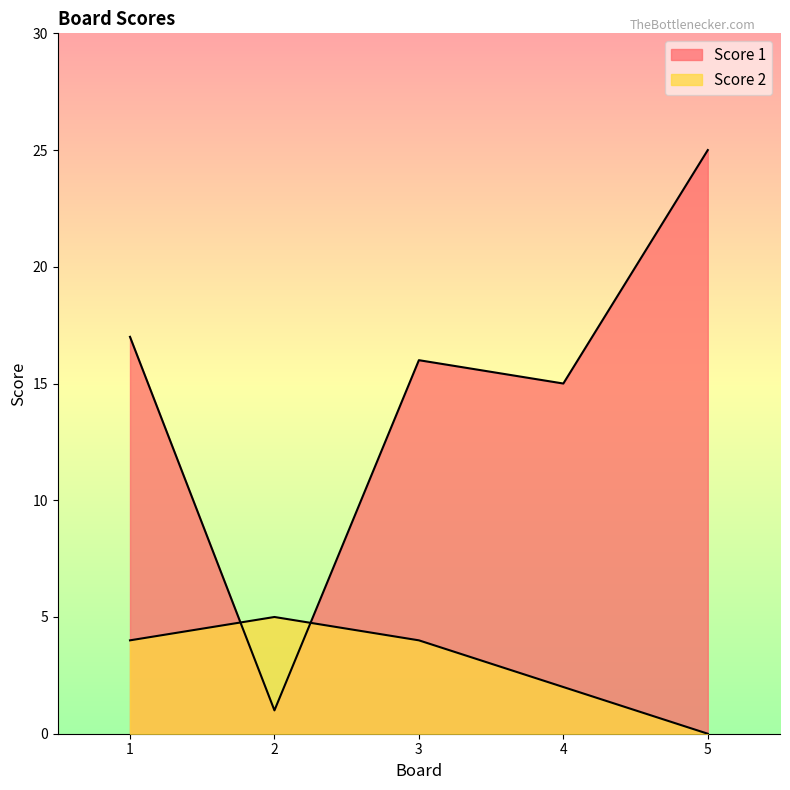

At how many categories does at least one series exceed 2?

5